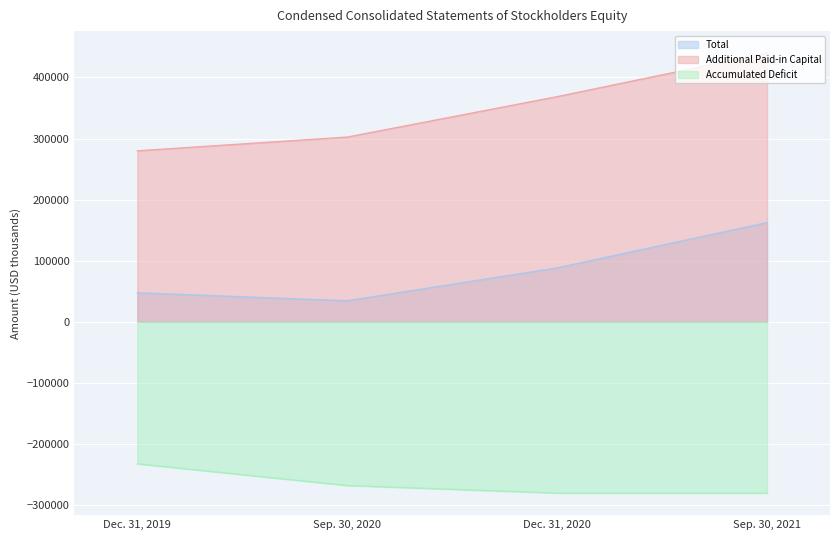

Which category has the lowest value in the Accumulated Deficit series?

Dec. 31, 2020